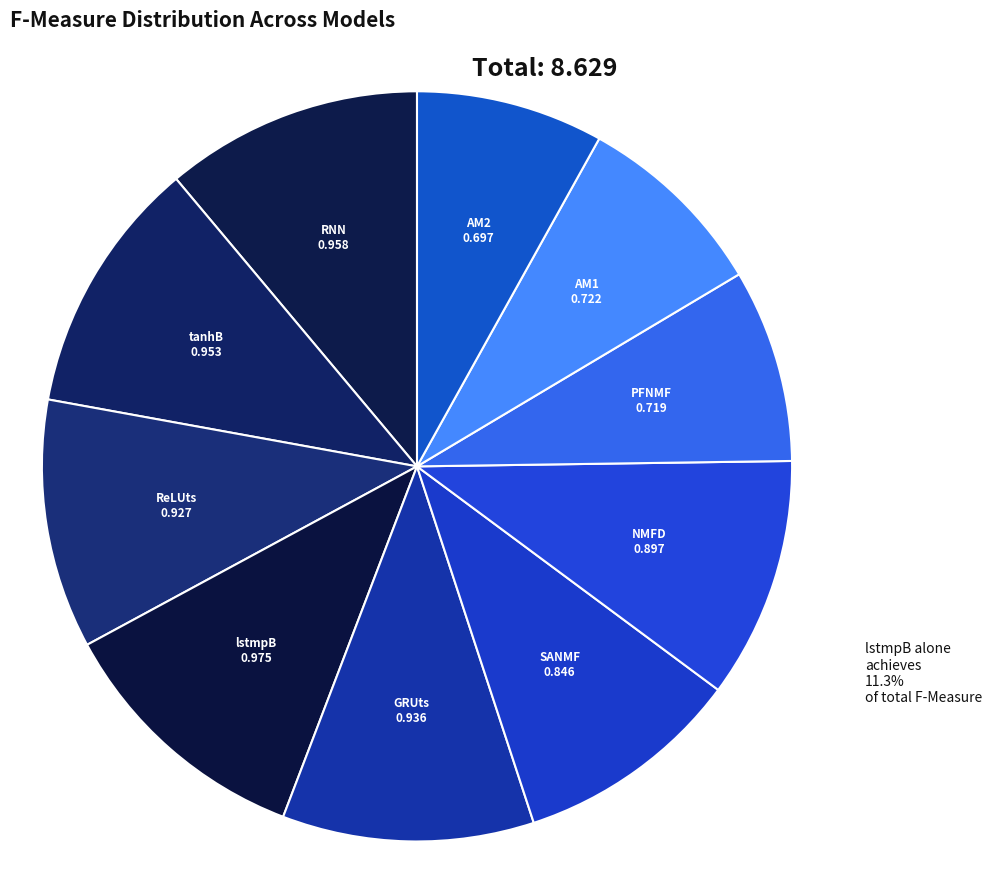

Is the sum of RNN and AM1 greater than half?

No